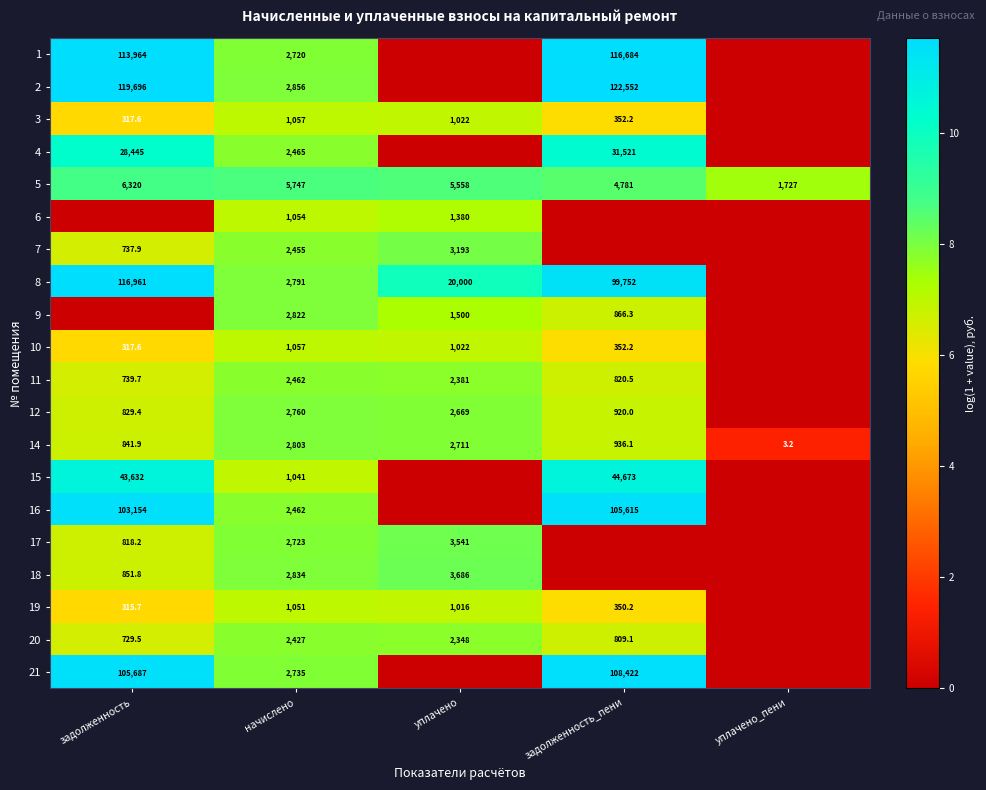

Is the value of 8 at задолженность_пени greater than the value of 15 at задолженность_пени?

Yes